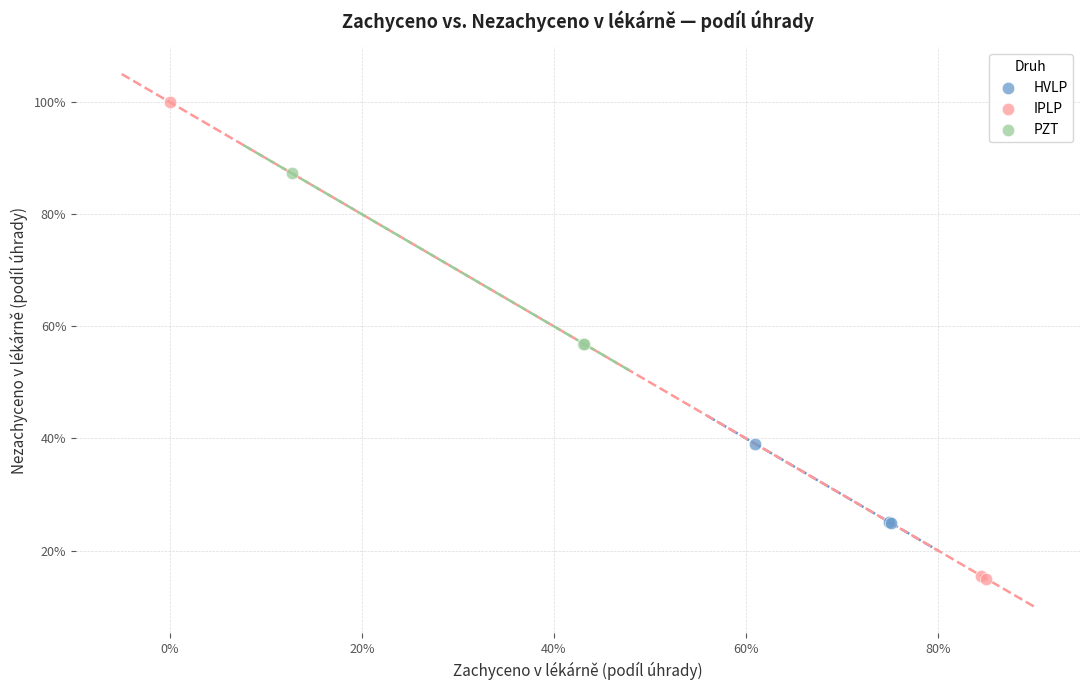

What are all the series names shown in the legend?

HVLP, IPLP, PZT